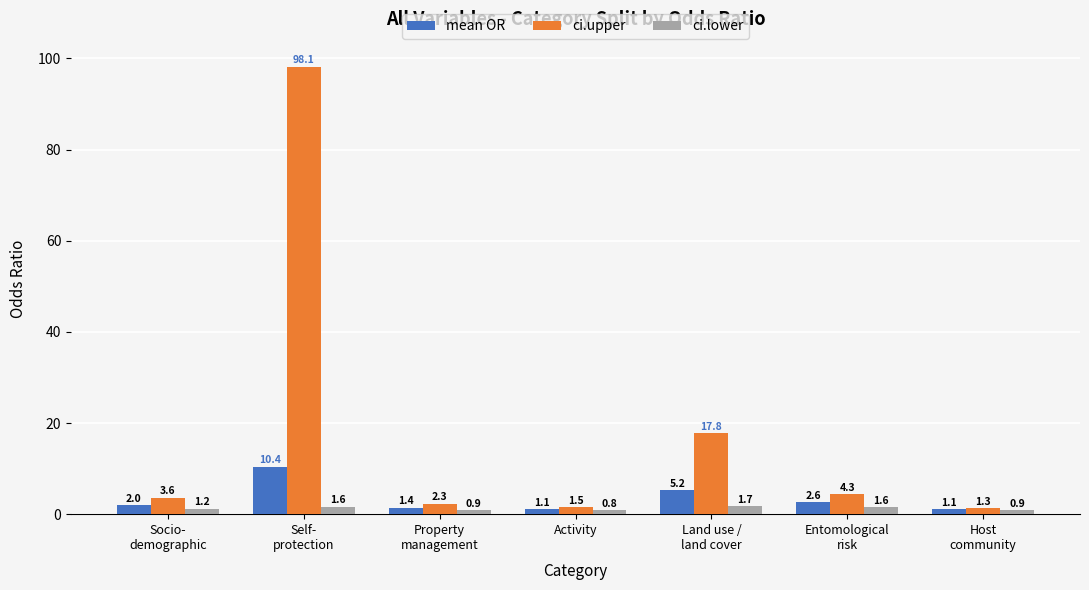

What is the sum of all mean OR values?

23.9